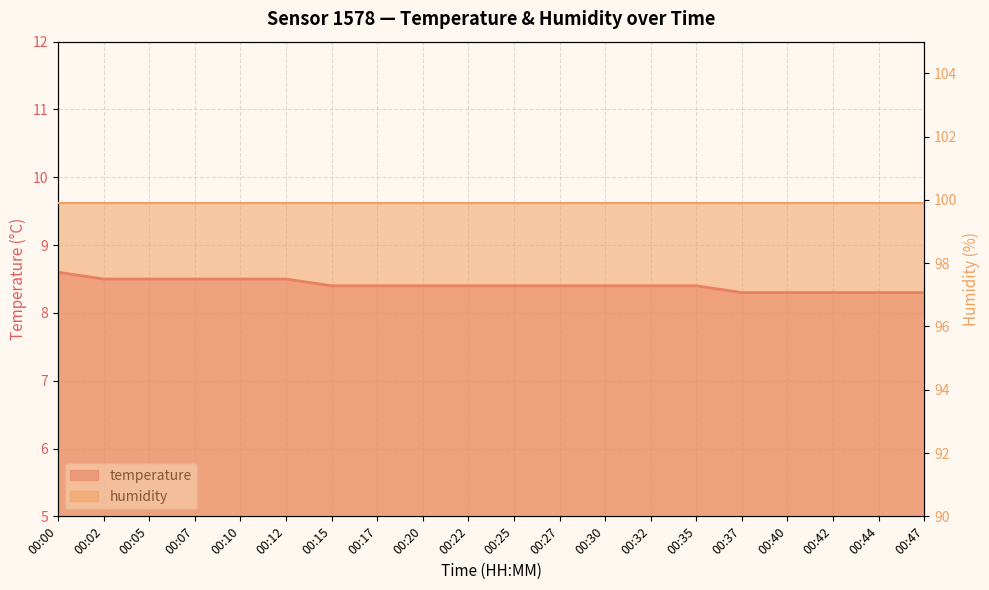

What is the difference between the second highest and minimum values?

0.2